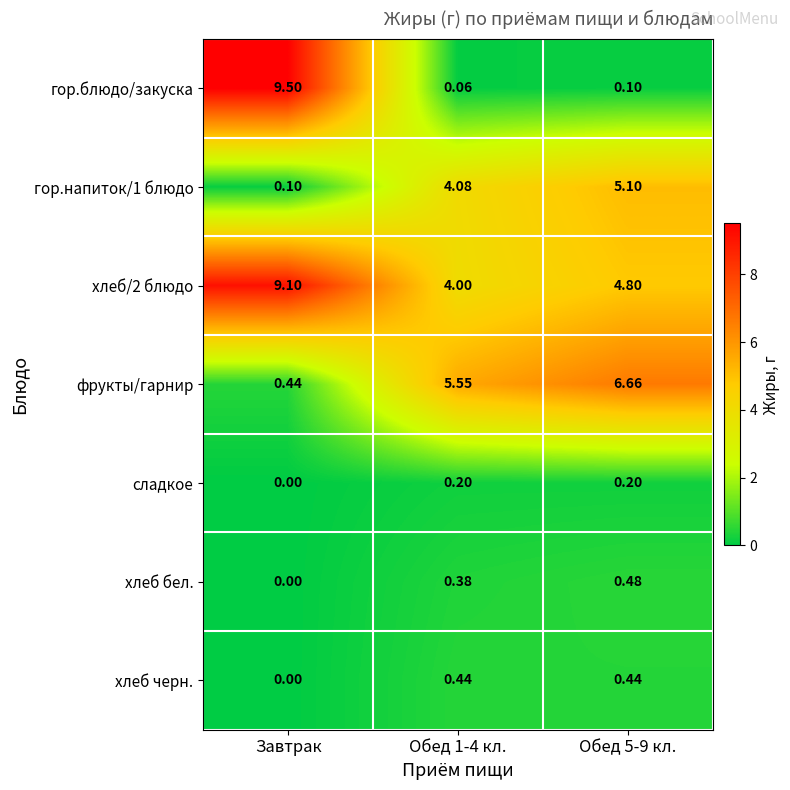

Rank the series by their maximum value, from lowest to highest.

сладкое, хлеб черн., хлеб бел., гор.напиток/1 блюдо, фрукты/гарнир, хлеб/2 блюдо, гор.блюдо/закуска